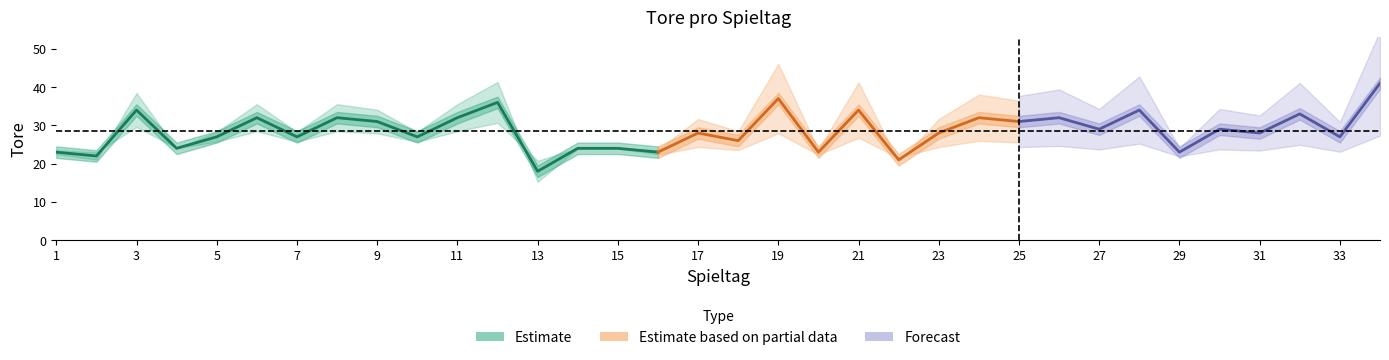

What is the greatest value displayed?

41